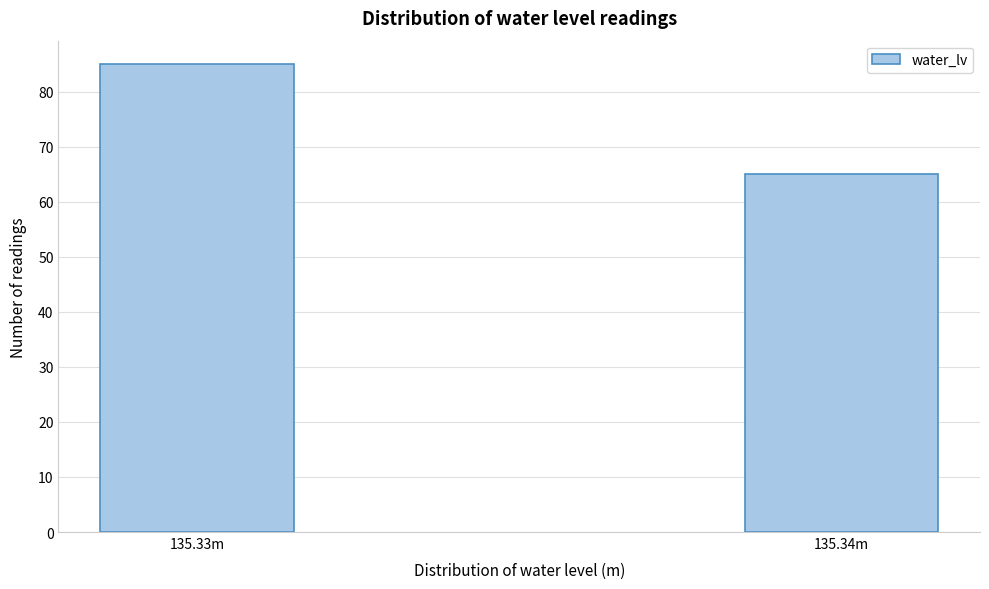

Reading right to left, list all the values displayed in this chart.

65	85